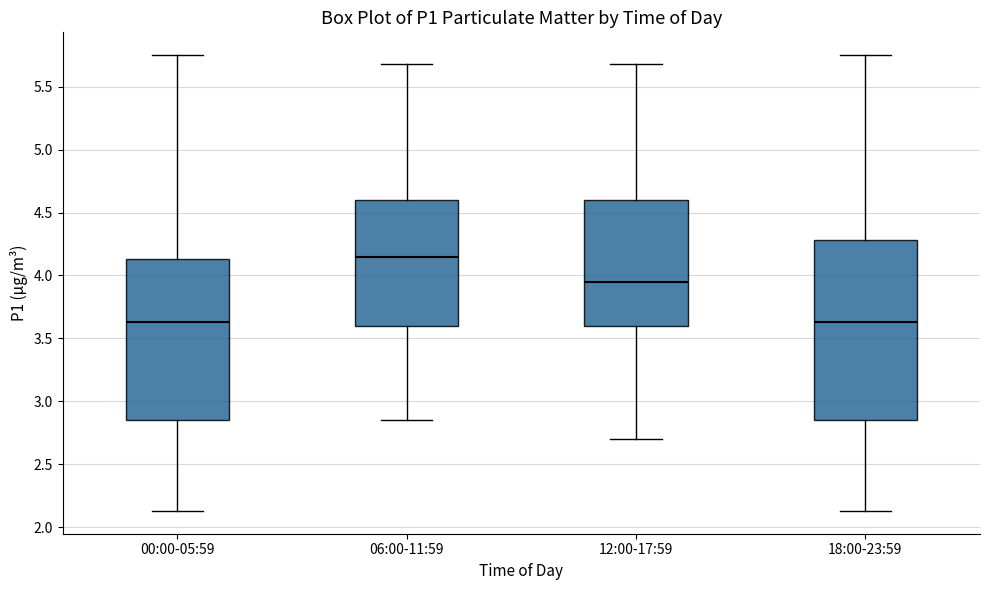

Which box is the tallest, from its lower edge to its upper edge?

18:00-23:59